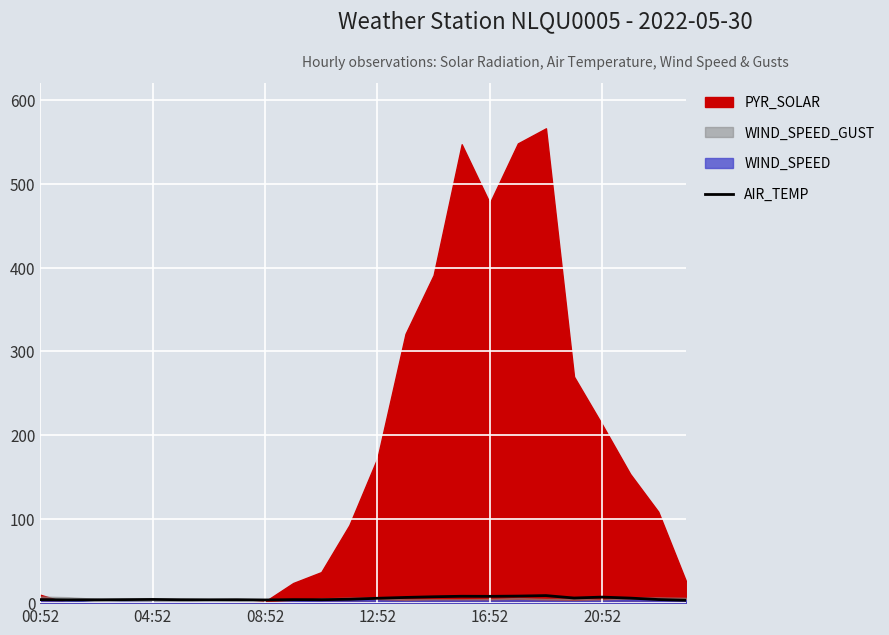

The chart shows a value of 7.4 at 00:52. True or false?

False